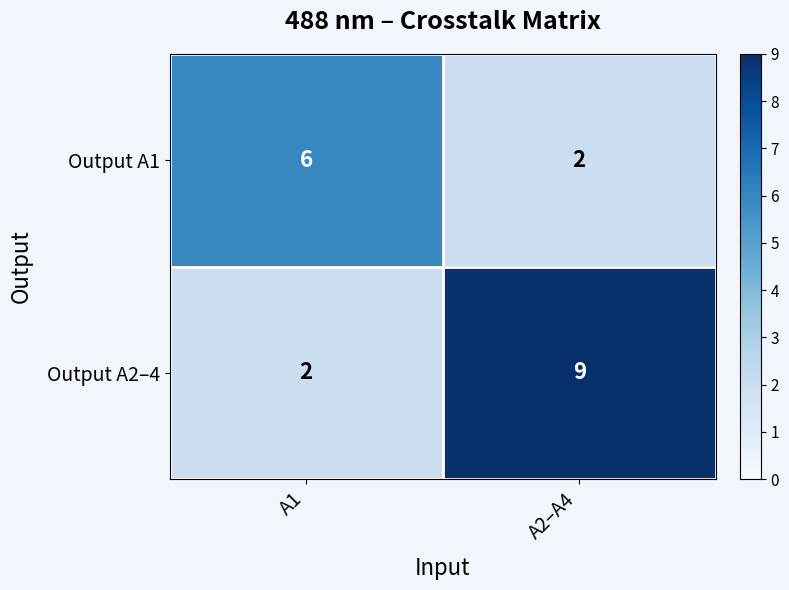

Which series has the widest spread of values?

Output A2–4